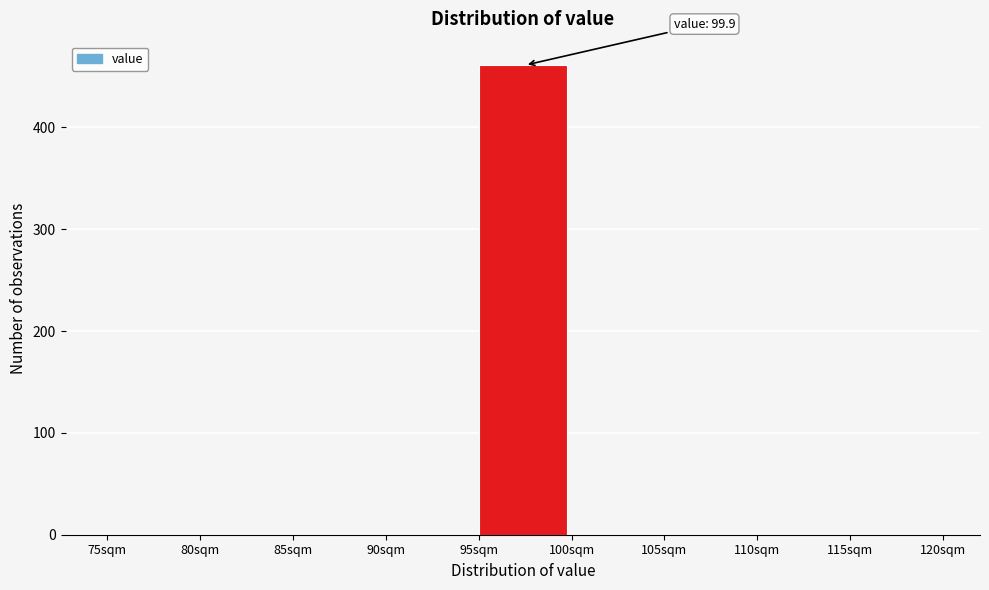

Over which range of the x-axis is the bar tallest?

95 to 100